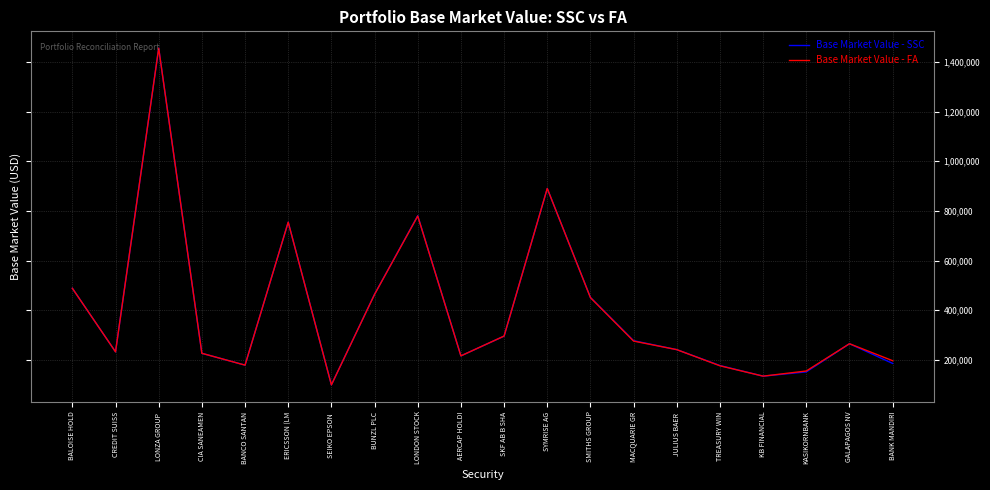

Which category has the lowest value in the Base Market Value - SSC series?

SEIKO EPSON 